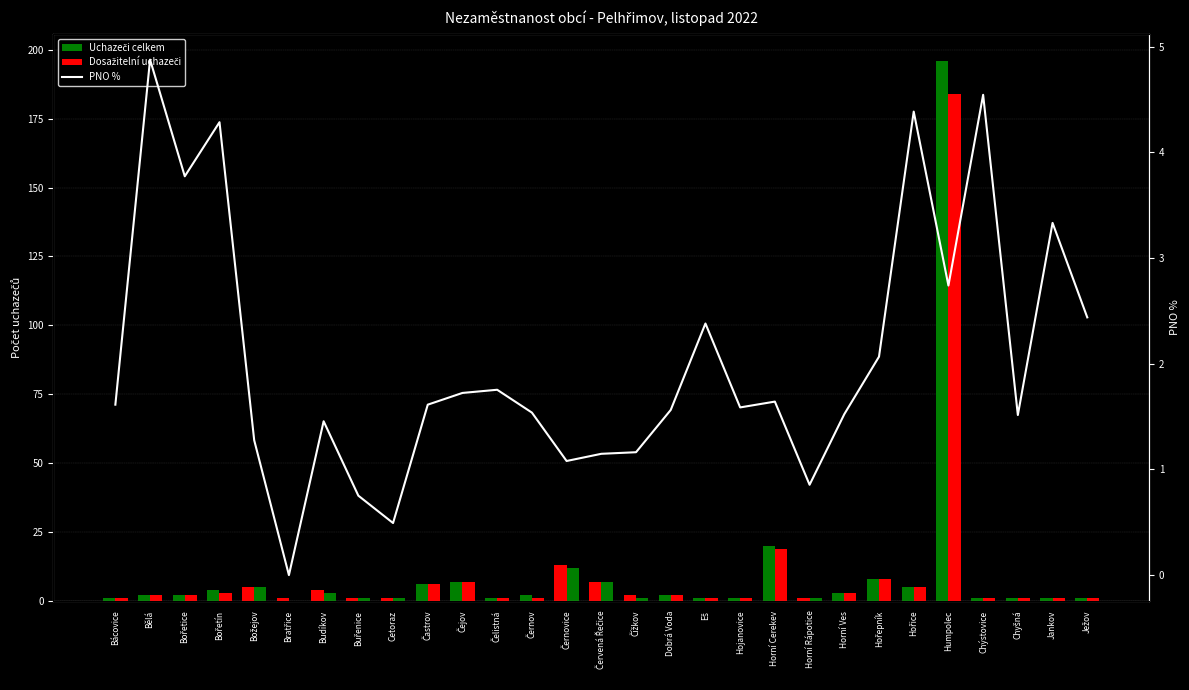

Reading left to right, extract all data points from this chart.

Uchazeči celkem: 1.0	2.0	2.0	4.0	5.0	1.0	4.0	1.0	1.0	6.0	7.0	1.0	2.0	13.0	7.0	2.0	2.0	1.0	1.0	20.0	1.0	3.0	8.0	5.0	196.0	1.0	1.0	1.0	1.0
Dosažitelní uchazeči: 1.0	2.0	2.0	3.0	5.0	0.0	3.0	1.0	1.0	6.0	7.0	1.0	1.0	12.0	7.0	1.0	2.0	1.0	1.0	19.0	1.0	3.0	8.0	5.0	184.0	1.0	1.0	1.0	1.0
PNO %: 1.6	4.9	3.8	4.3	1.3	0.0	1.5	0.8	0.5	1.6	1.7	1.8	1.5	1.1	1.1	1.2	1.6	2.4	1.6	1.6	0.9	1.5	2.1	4.4	2.7	4.5	1.5	3.3	2.4